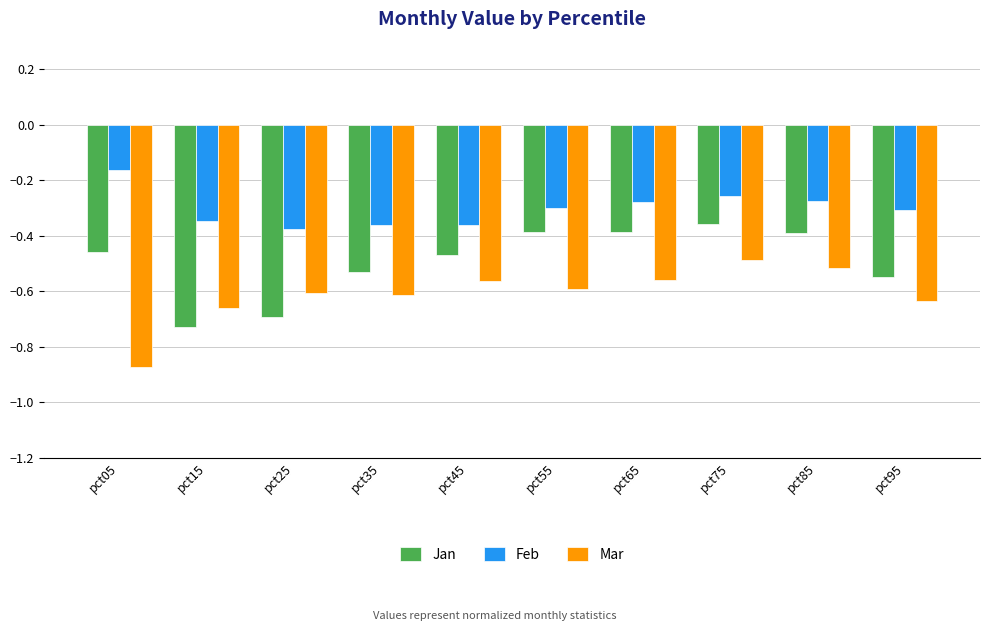

Rank the series by their average value, from highest to lowest.

Feb, Jan, Mar